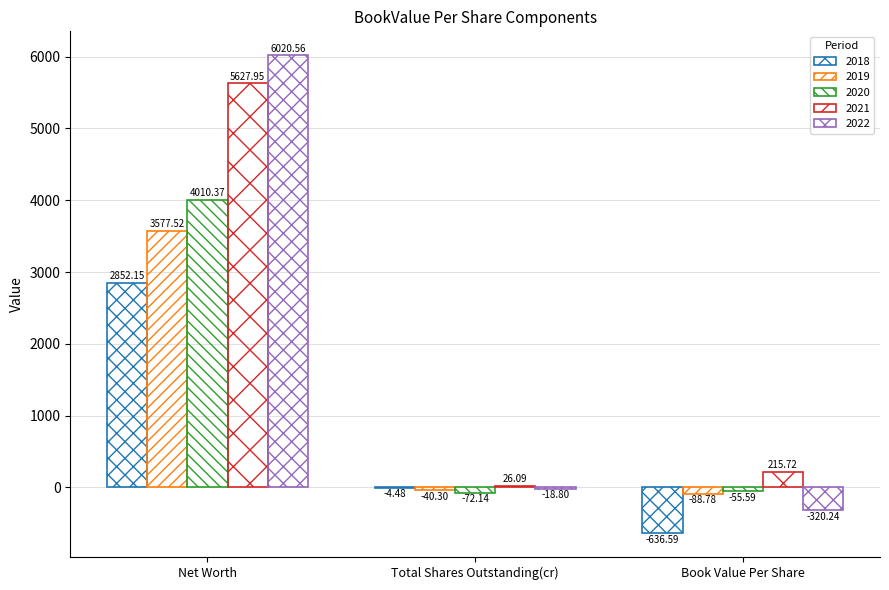

What is the greatest value displayed?

6020.6